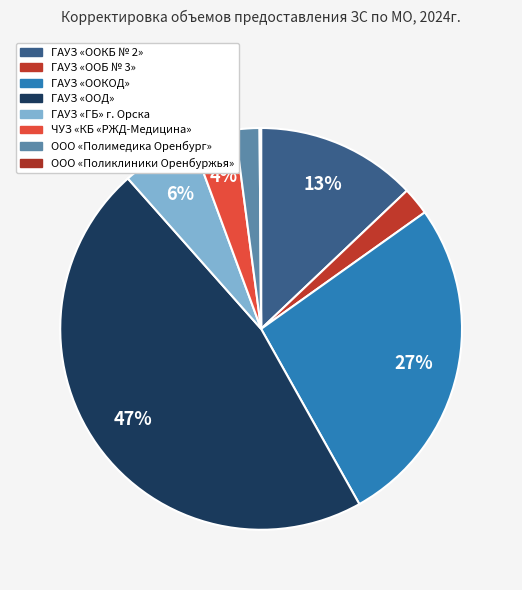

True or false: ЧУЗ «КБ «РЖД-Медицина» accounts for 4% of the total.

True